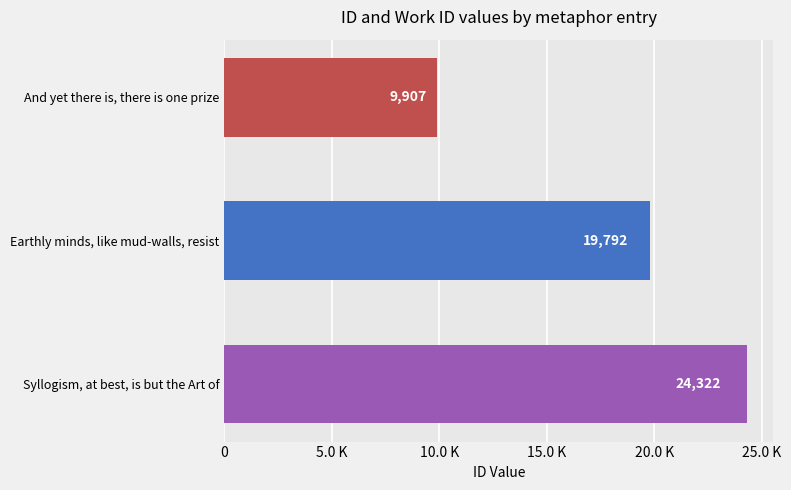

What is the smallest value displayed?

9907